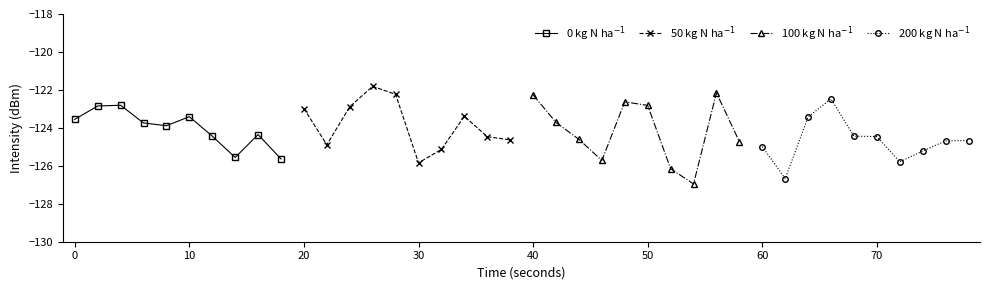

What is the difference between the maximum and minimum values in the 100 kg N ha$^{-1}$ series?

4.8